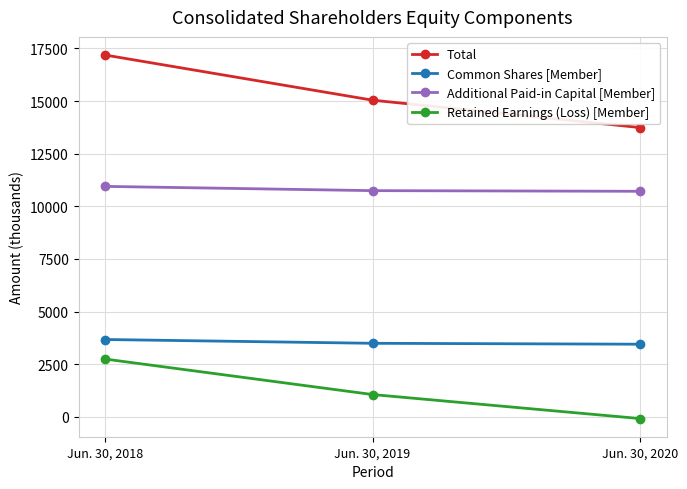

What is the difference between the Retained Earnings (Loss) [Member] values at Jun. 30, 2019 and Jun. 30, 2018?

1685